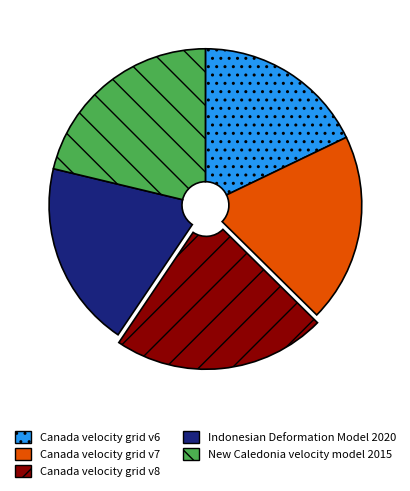

Does any single category account for the majority?

No